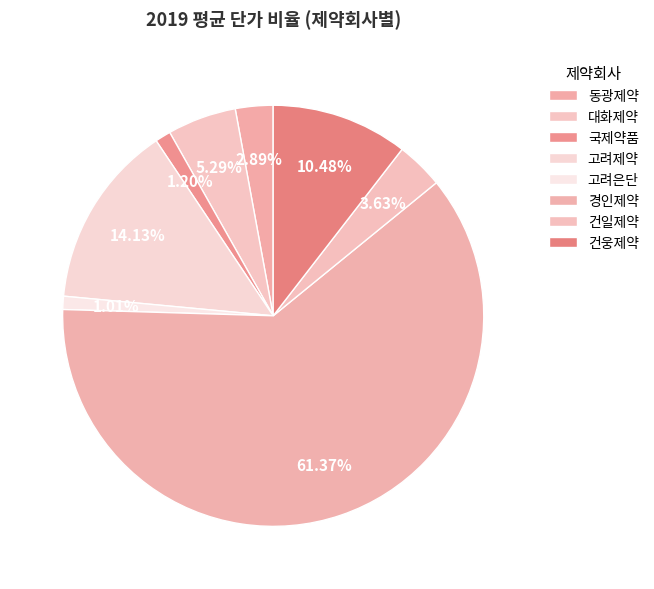

Is the sum of 경인제약 and 고려은단 greater than half?

Yes